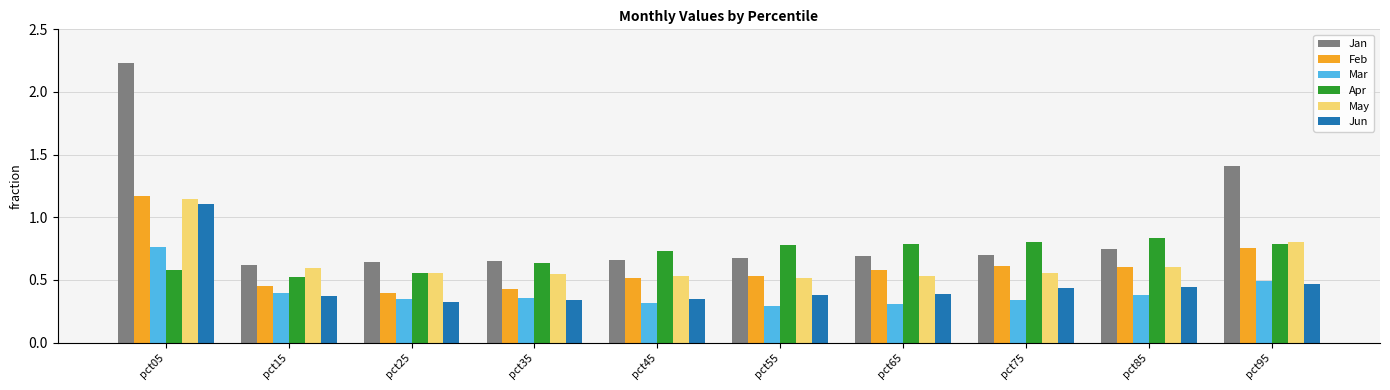

The value of Mar at pct35 is 0.4. True or false?

True